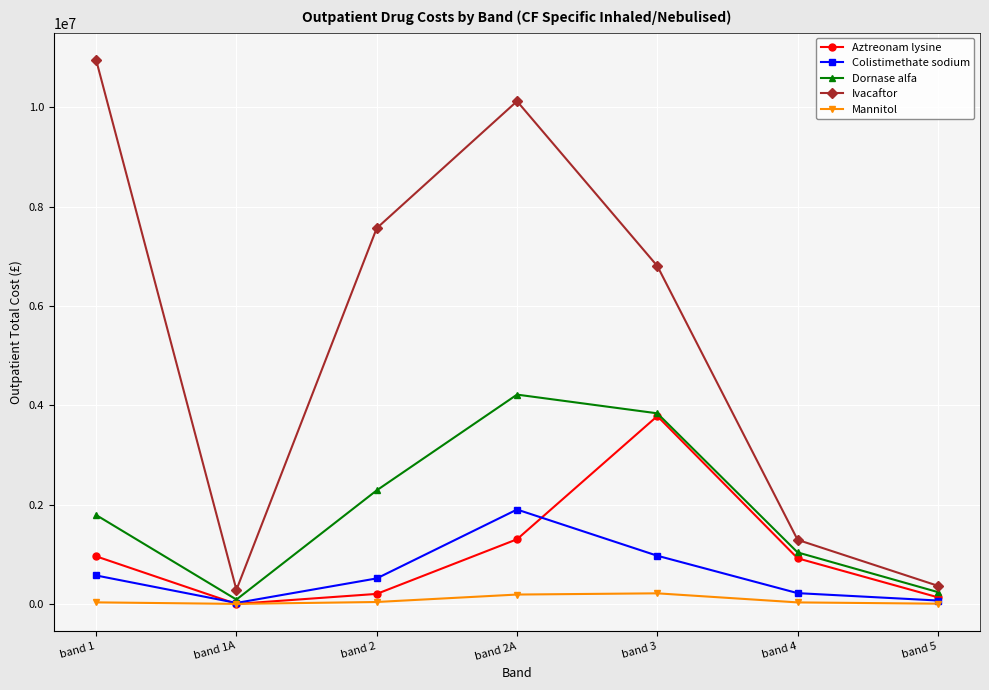

What is the average value of the Mannitol series?

72762.8